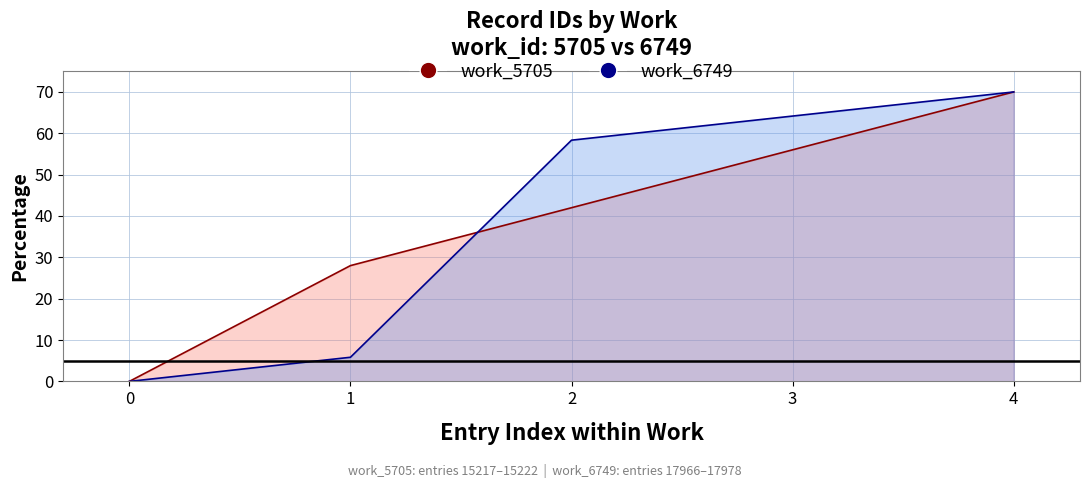

How many positive values does the work_5705 series have?

4